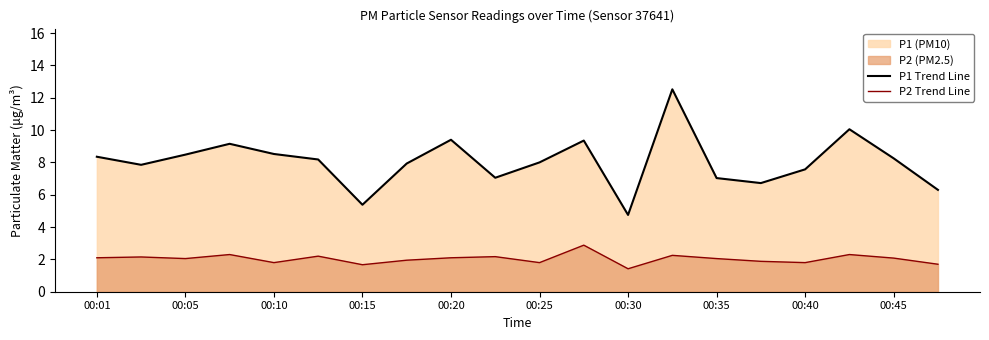

The value of P1 Trend Line at 00:05 is 8.5. True or false?

True